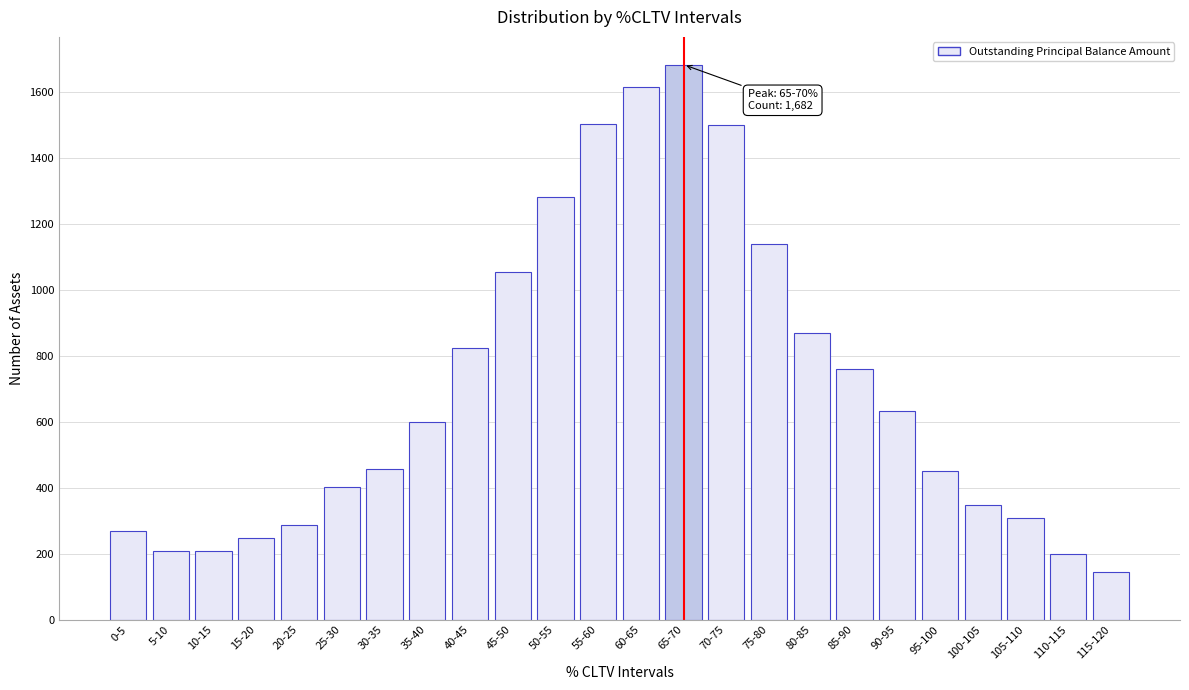

What value does the data have at 55-60, to the nearest 100?

1500